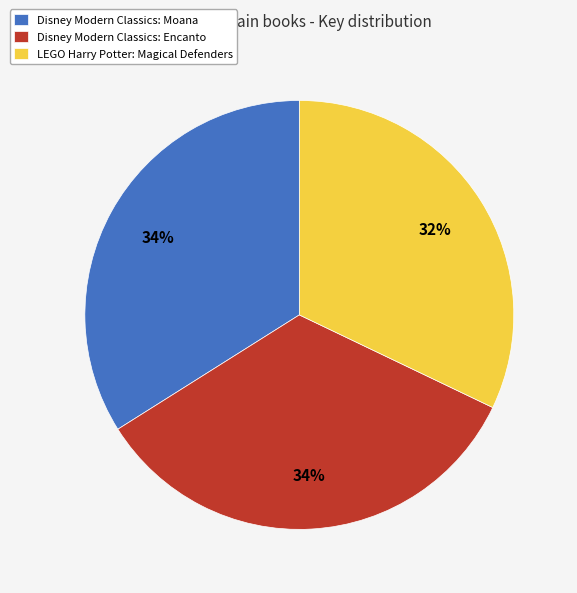

Does Disney Modern Classics: Moana account for over 50% of the chart?

No